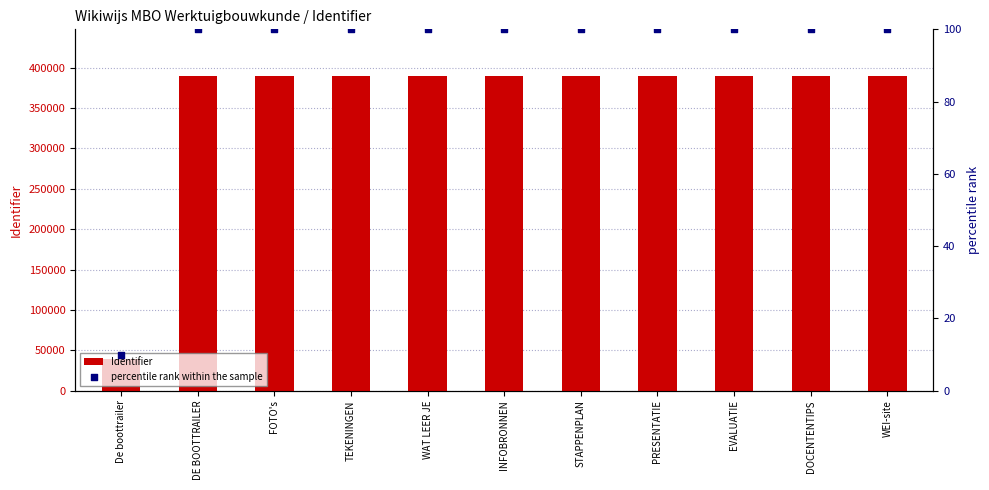

Which series has the widest spread of Y values?

Identifier